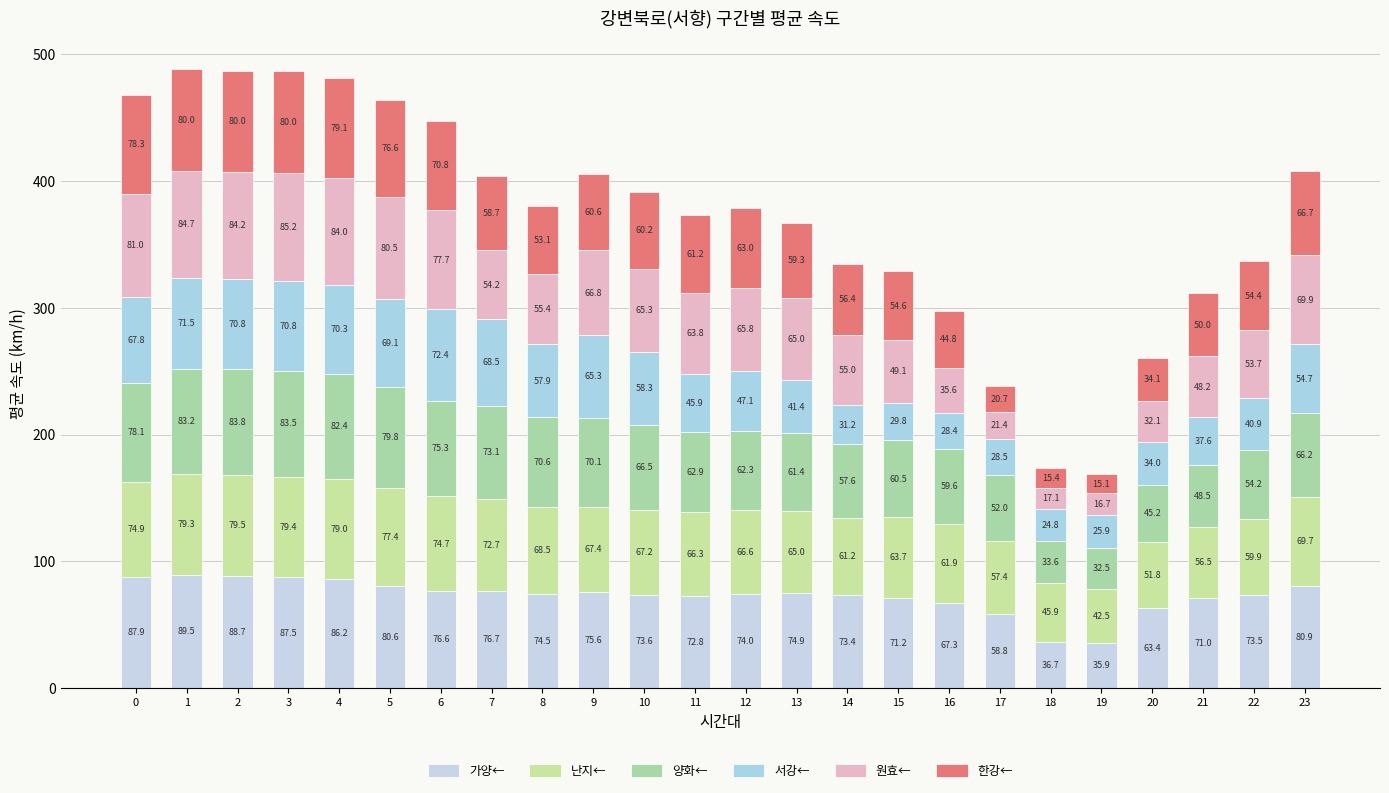

What is the total value across all series at 21?

311.7